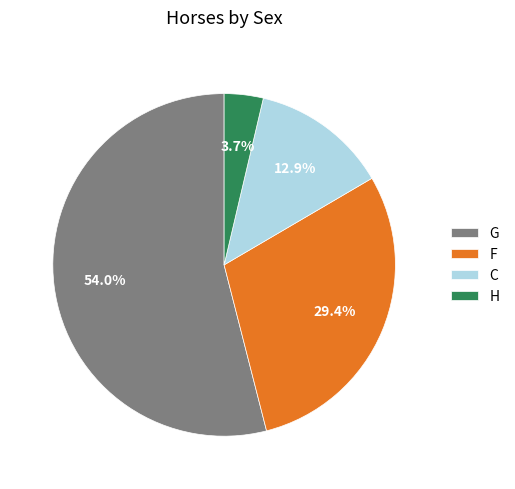

Is the sum of F and H greater than half?

No